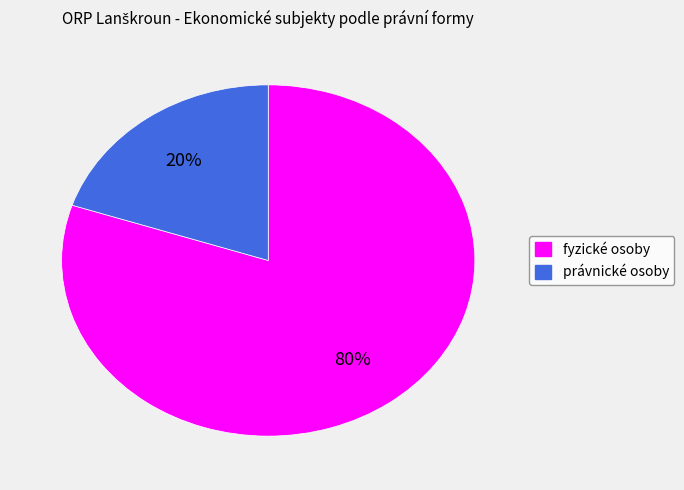

To the nearest percent, what is the difference between the largest and smallest slice percentages?

60%